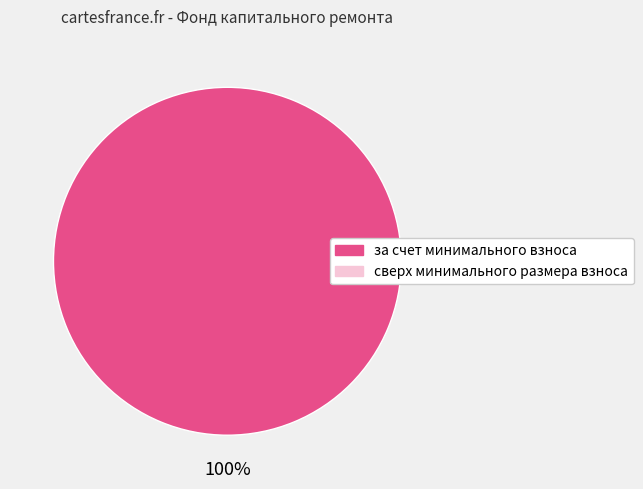

Is there a majority slice in this chart?

Yes